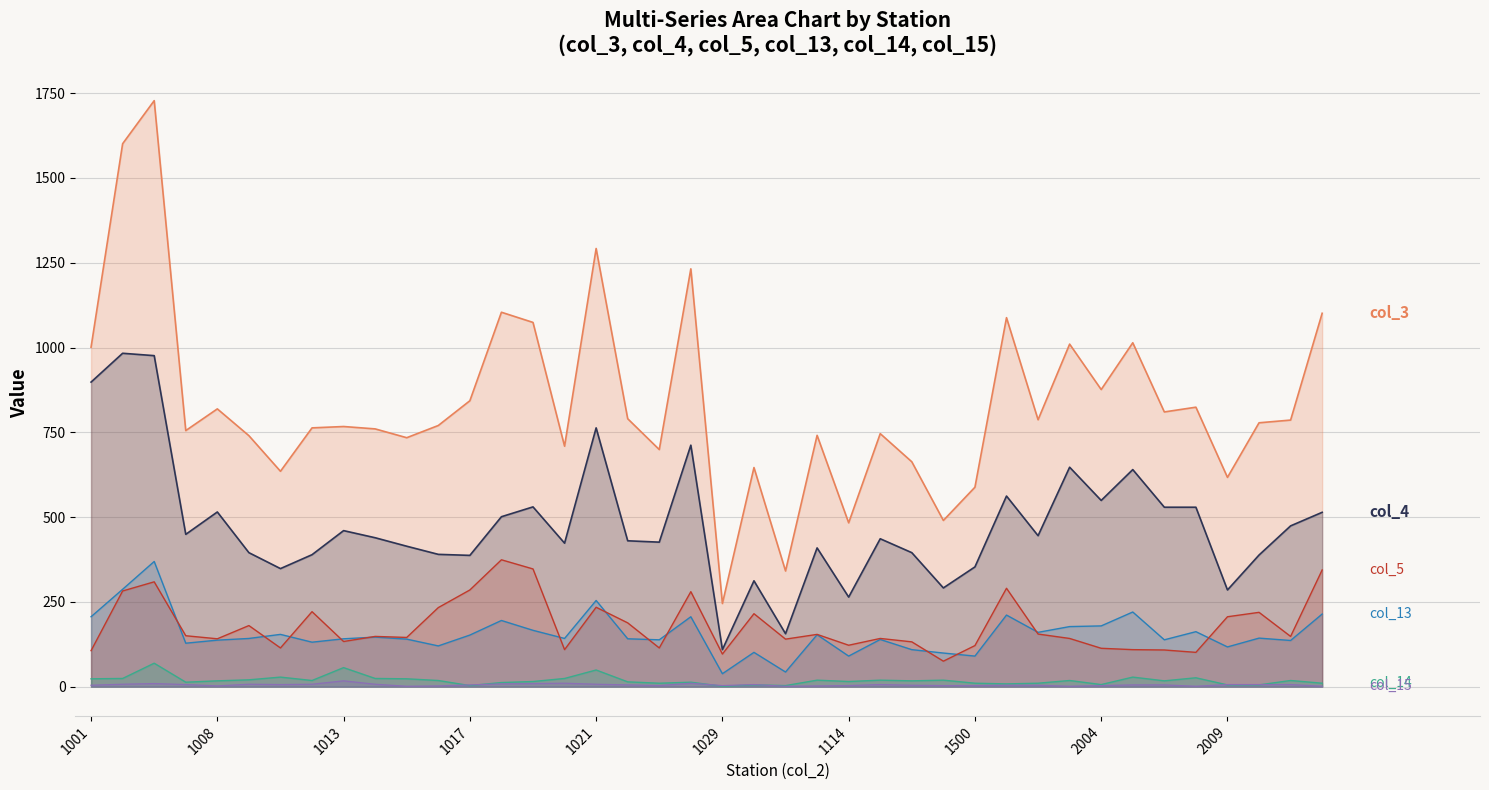

Is it true that col_15 equals 2 at 13?

False